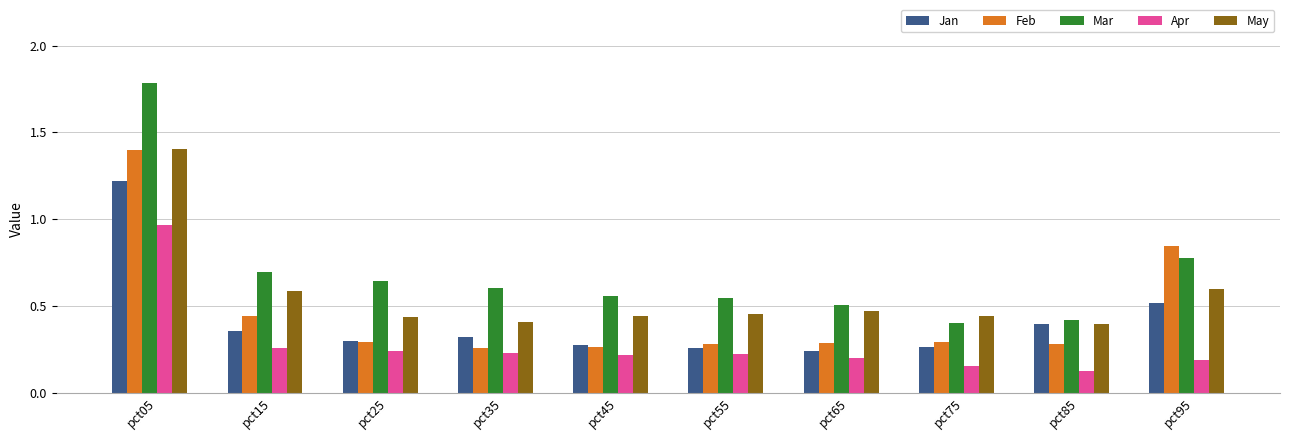

At which label is Mar closest to 1?

pct95